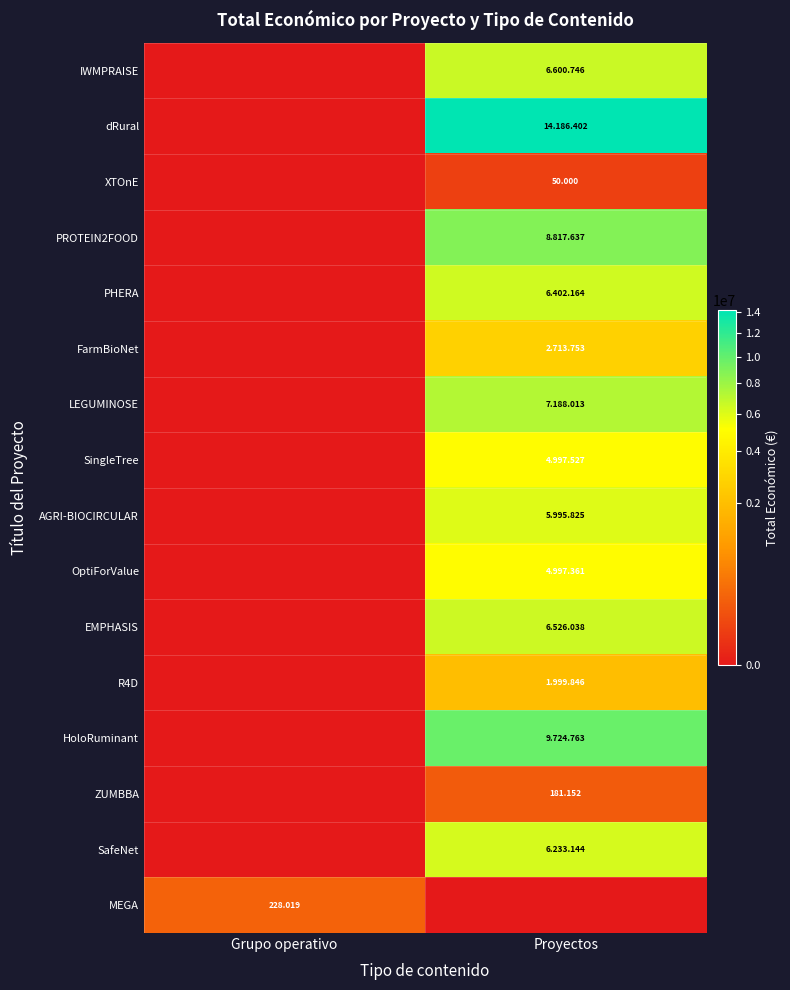

Which category has the highest value in the XTOnE series?

Proyectos